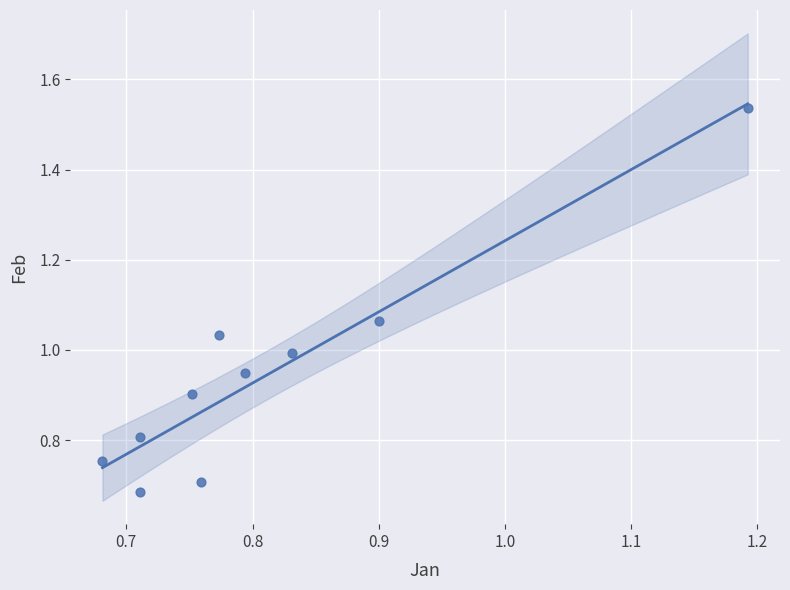

What is the range of X values (max minus min)?

0.5